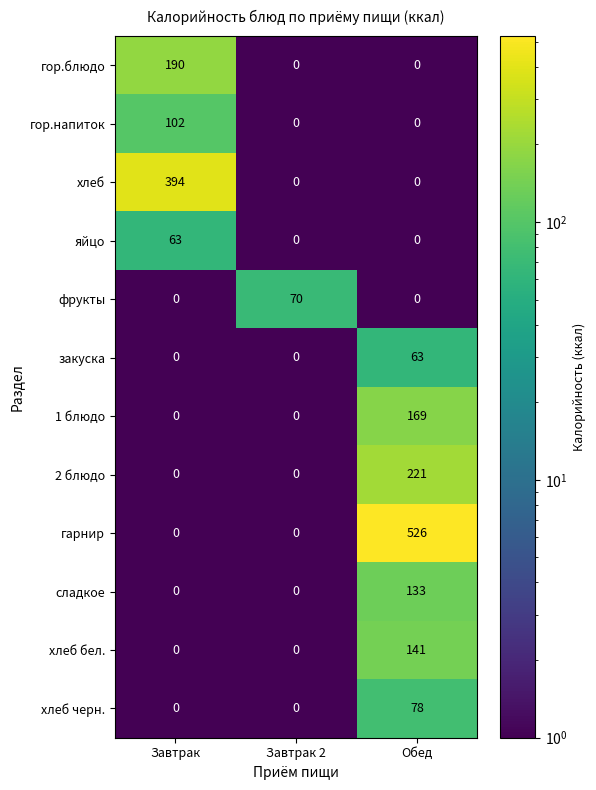

Count the 2 блюдо values in the range 0 to 221.

3